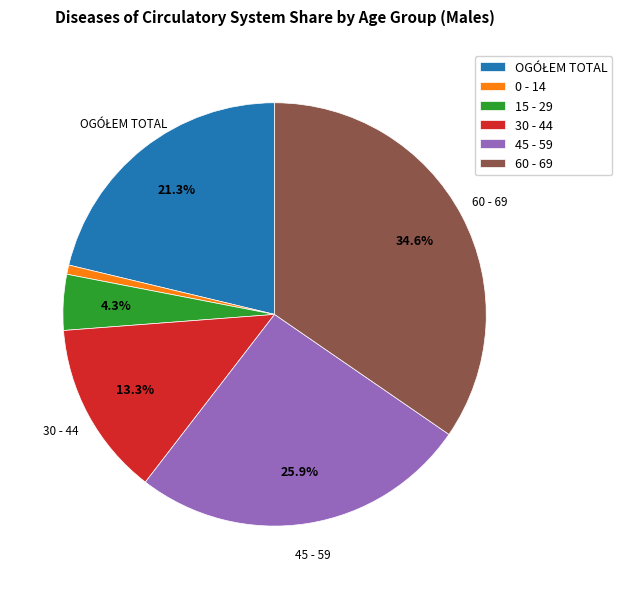

What percentage is the 15 - 29 slice, to the nearest percent?

4%